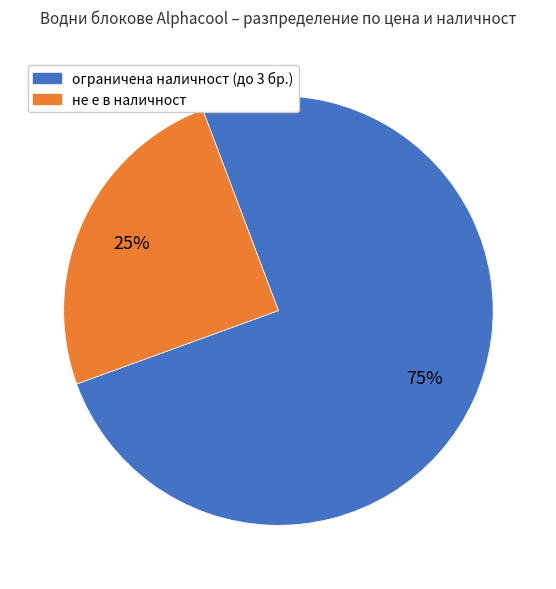

To the nearest percent, what is the average slice percentage?

50%